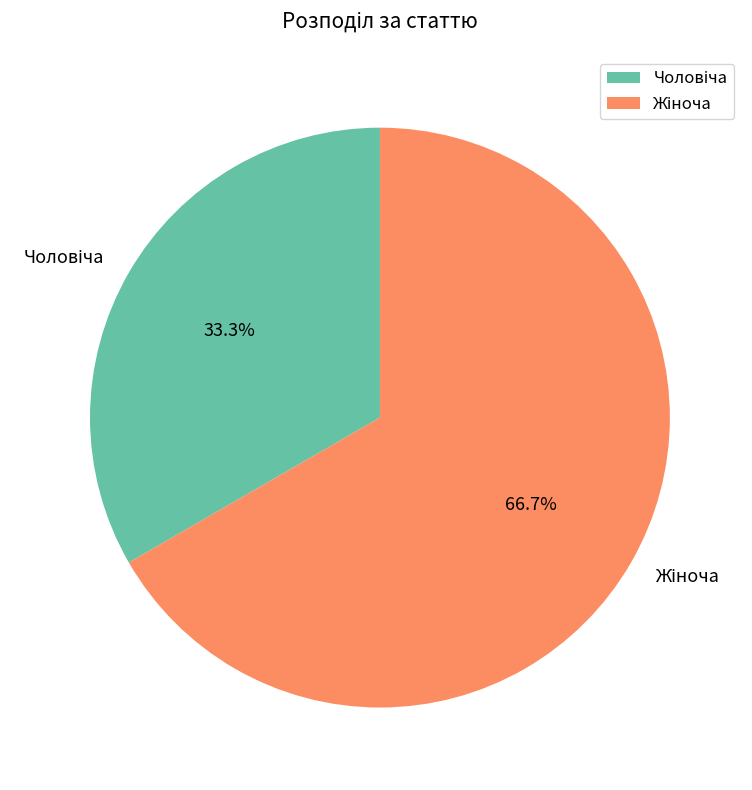

Is there a majority slice in this chart?

Yes